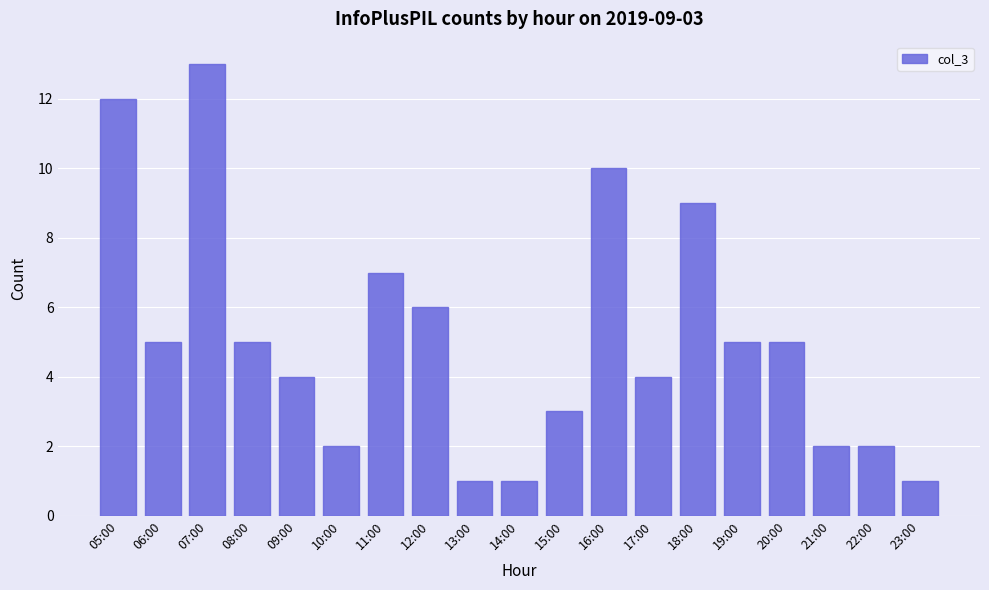

How many data points are less than 5?

9